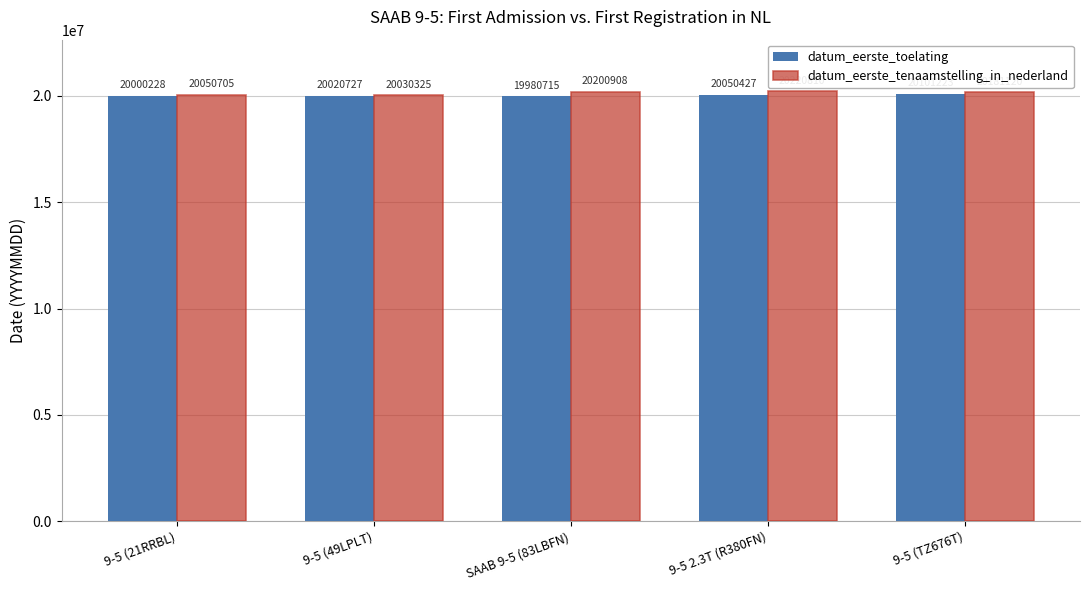

What is the total value across all series at 9-5 (49LPLT)?

40051052